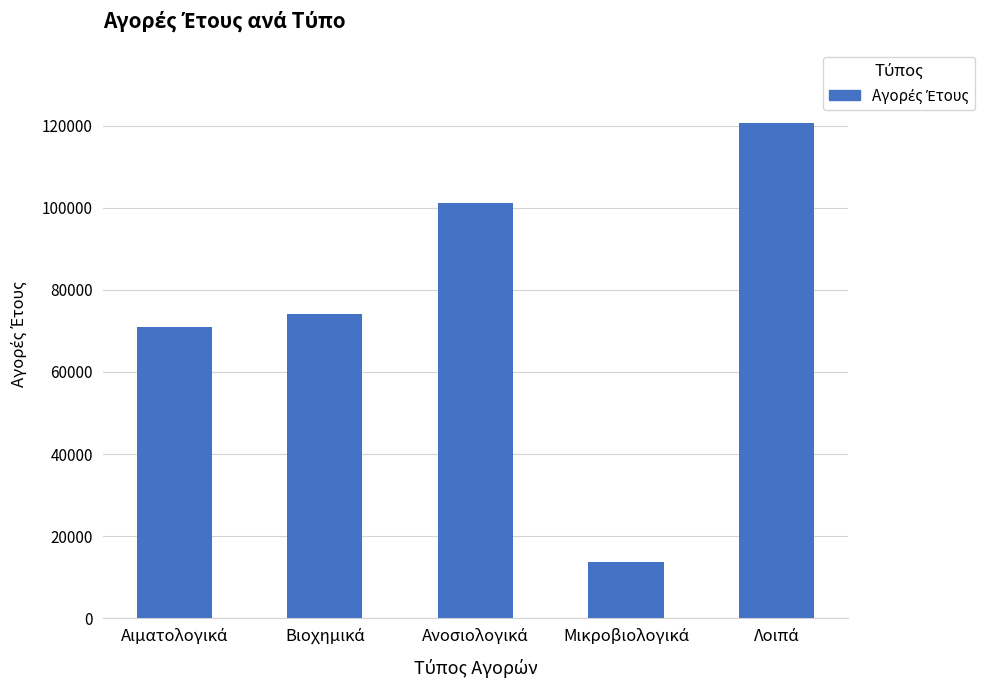

What is the difference between the second highest and minimum values?

87280.7